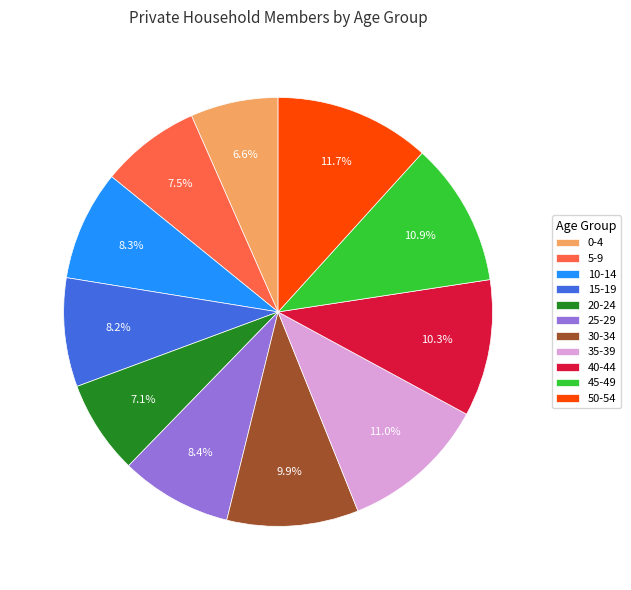

Does 15-19 represent more than half of the total?

No